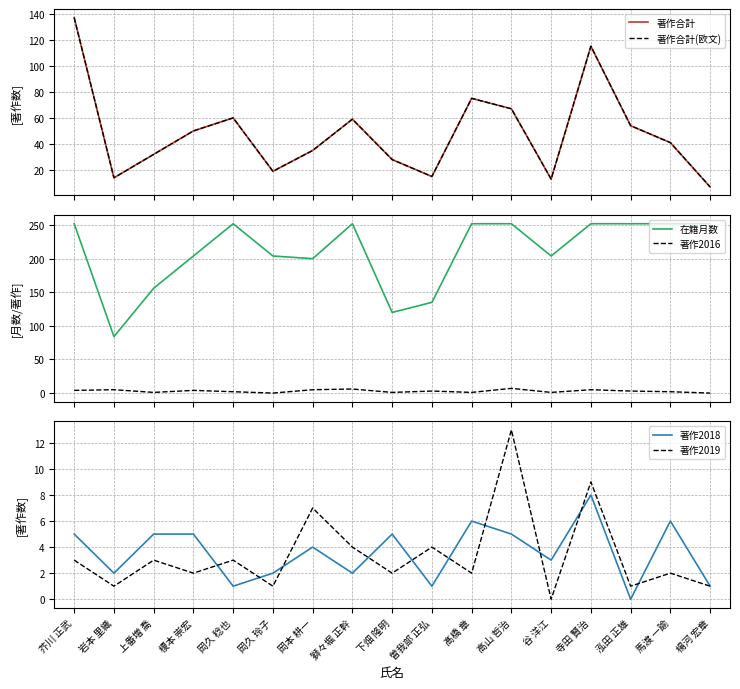

How many interior local peaks does the 著作2016 series have?

6